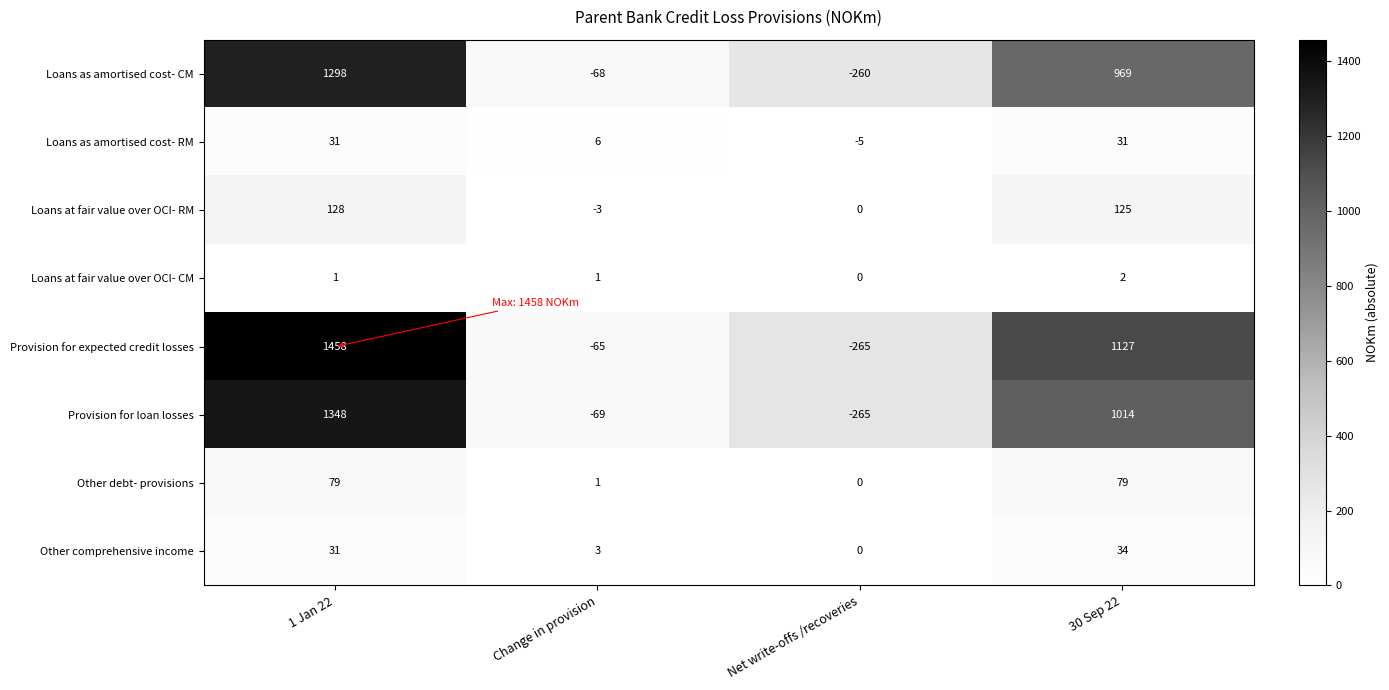

How many categories are shown in the chart?

4